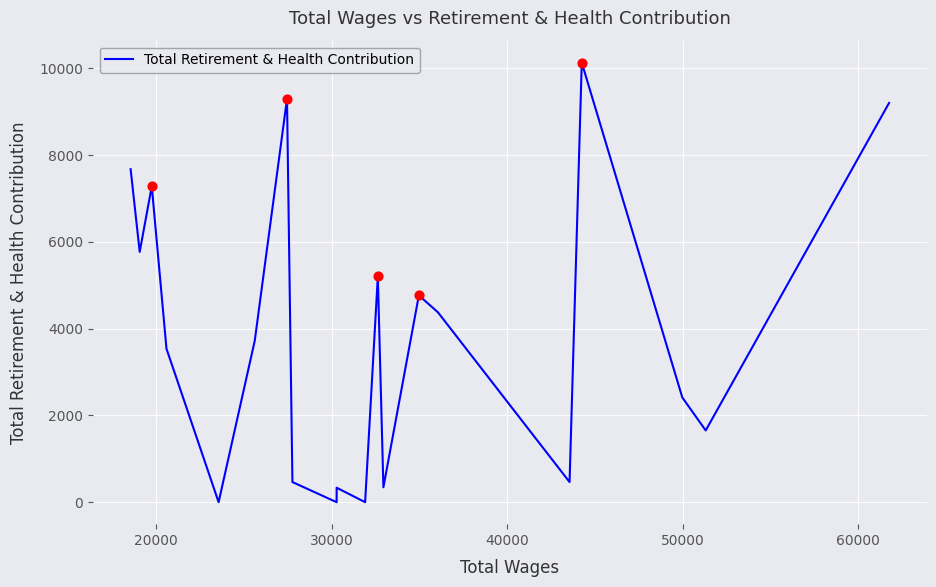

What is the maximum value shown in the chart?

10129